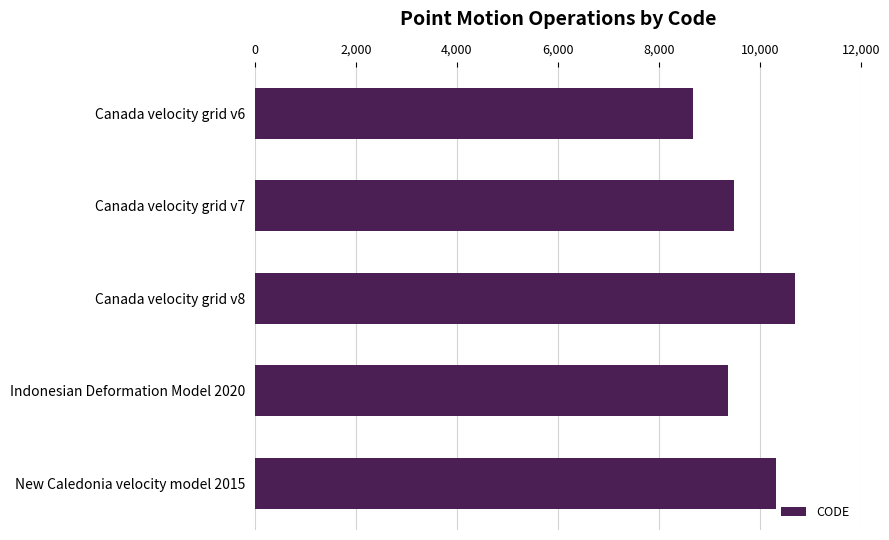

List the labels in order of value, largest first.

Canada velocity grid v8, New Caledonia velocity model 2015, Canada velocity grid v7, Indonesian Deformation Model 2020, Canada velocity grid v6